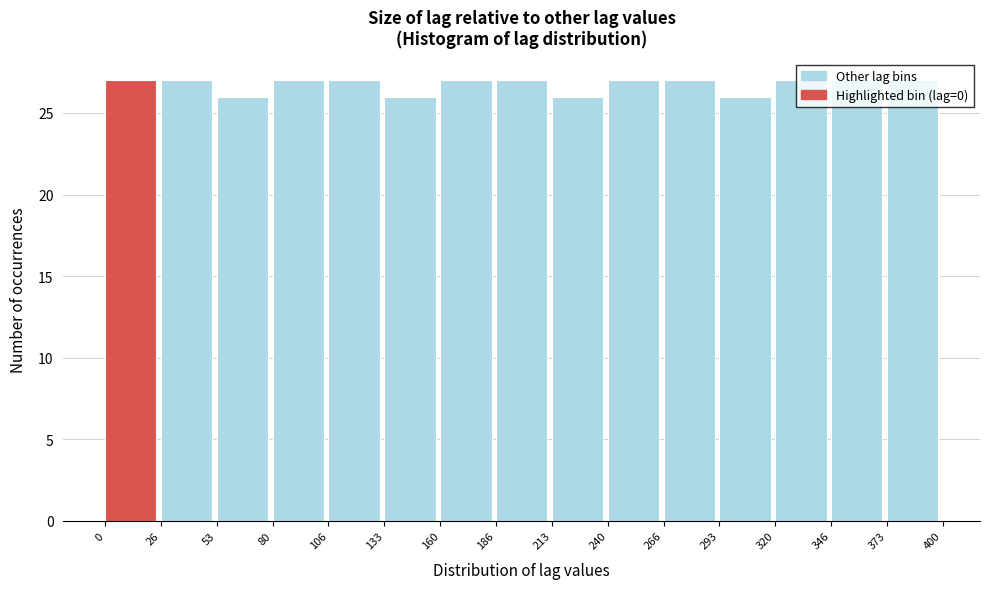

Reading left to right, list every bar in this chart as the range it spans on the x-axis followed by its height. The values are not printed on the chart, so give them approximately, as read against the axis.

0 to 26: 27
26 to 53: 27
53 to 80: 26
80 to 106: 27
106 to 133: 27
133 to 160: 26
160 to 186: 27
186 to 213: 27
213 to 240: 26
240 to 266: 27
266 to 293: 27
293 to 320: 26
320 to 346: 27
346 to 373: 27
373 to 400: 27